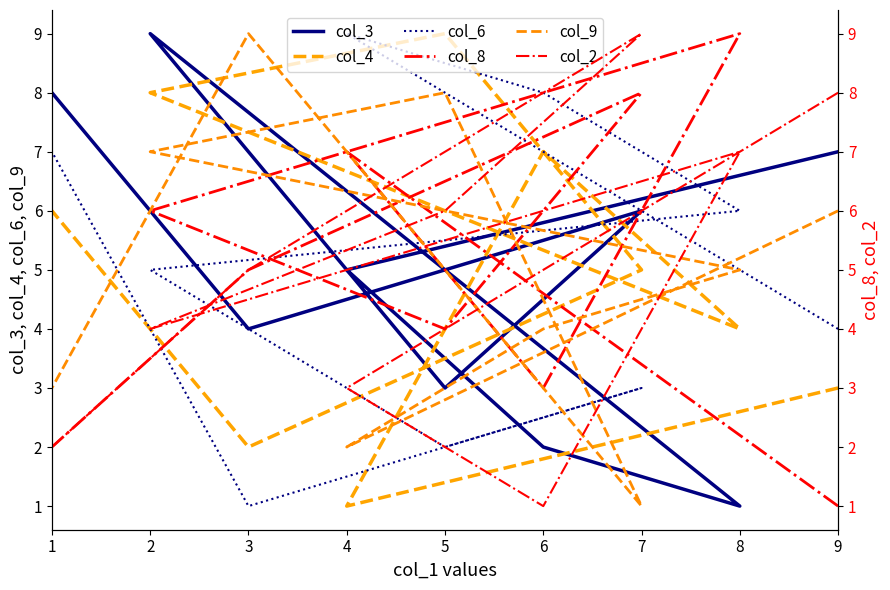

Which series has the widest spread of values?

col_3